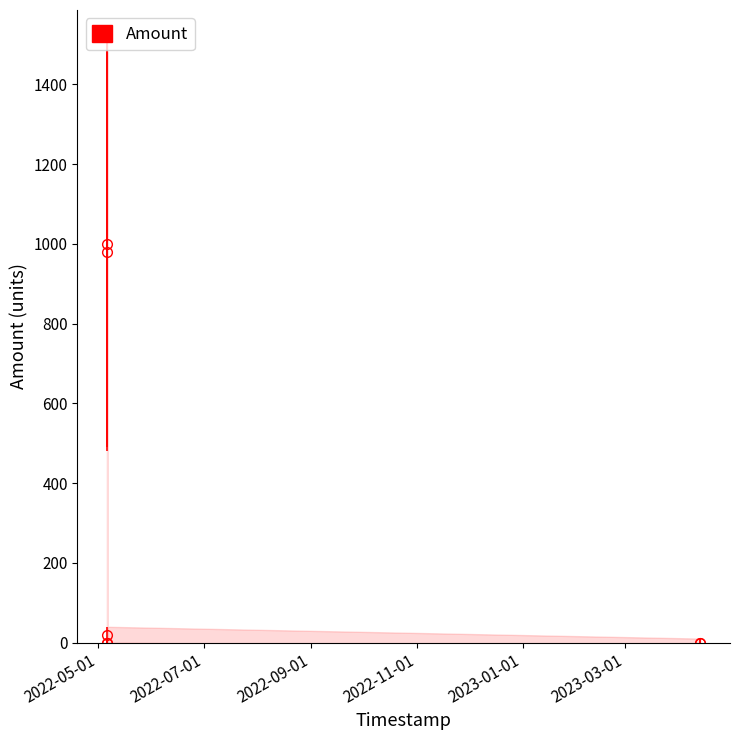

The value of Amount at 2023-04-13 10:03:24 is 0.3. True or false?

True